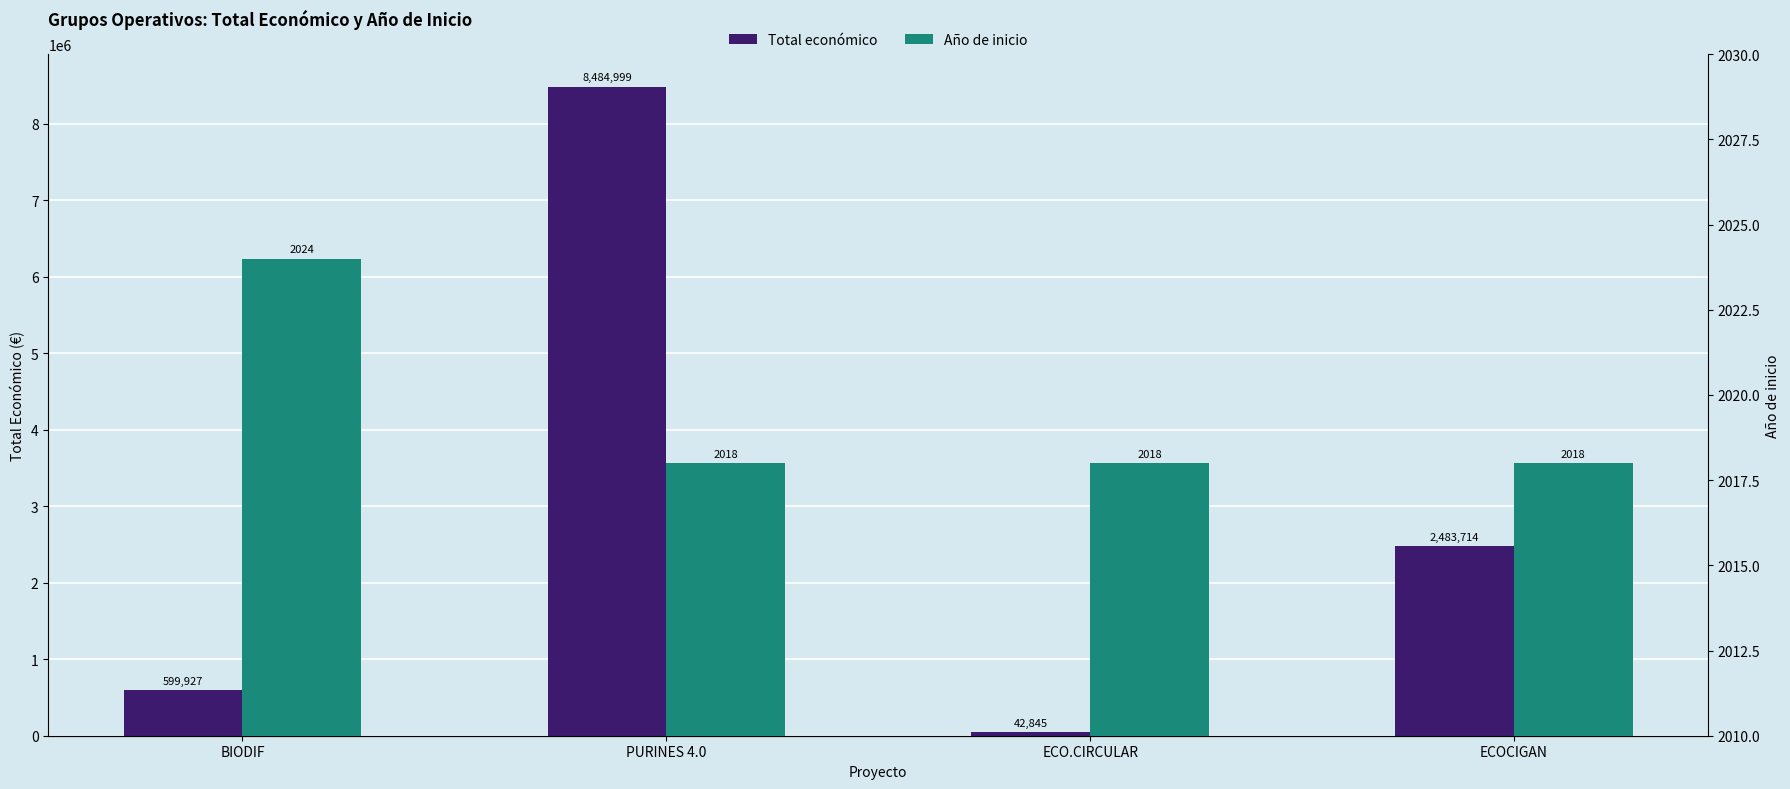

At which label does Año de inicio reach its minimum?

PURINES 4.0